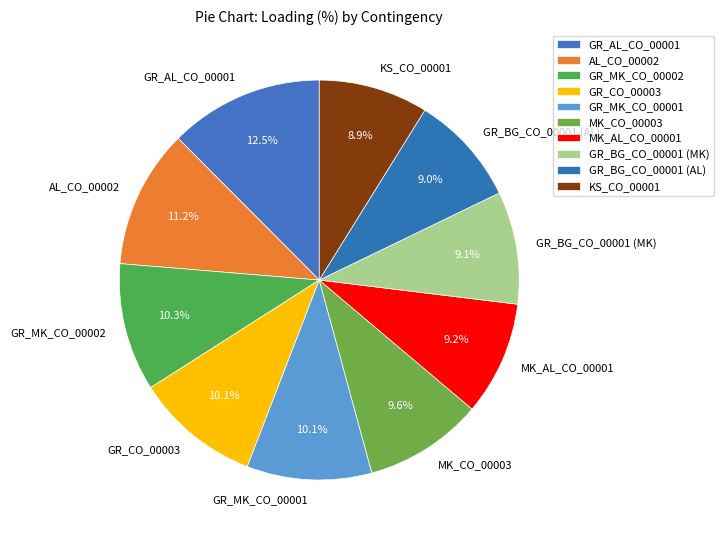

What is the largest slice in the pie chart?

GR_AL_CO_00001